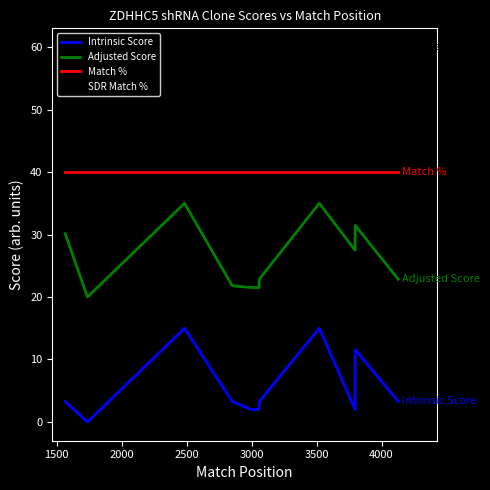

True or false: Intrinsic Score and Match % intersect in this chart.

False